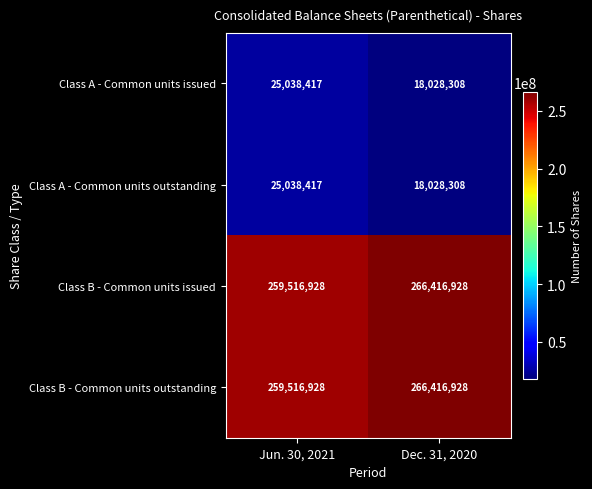

At which category does the chart reach its peak across all series?

Dec. 31, 2020